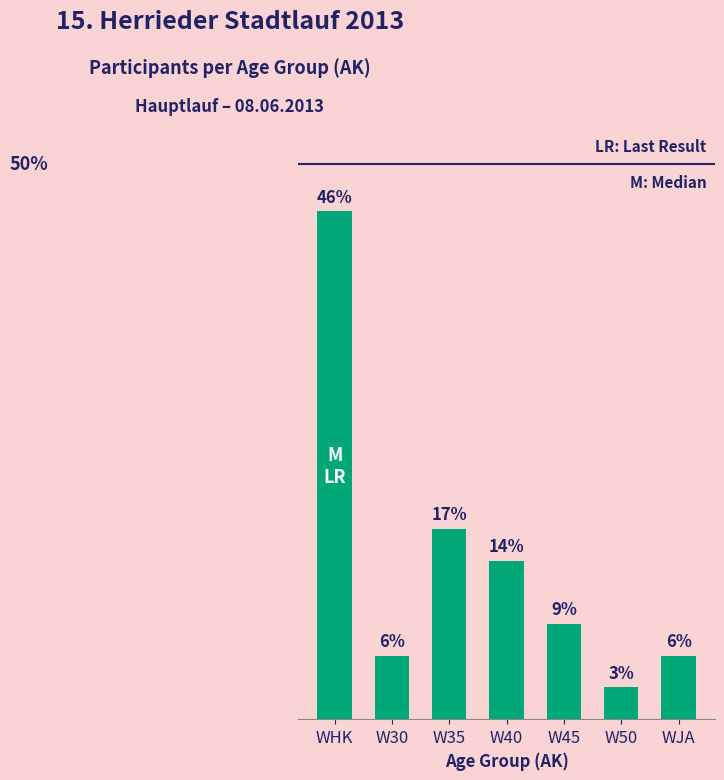

What is the label of the 7th bar from the right?

WHK